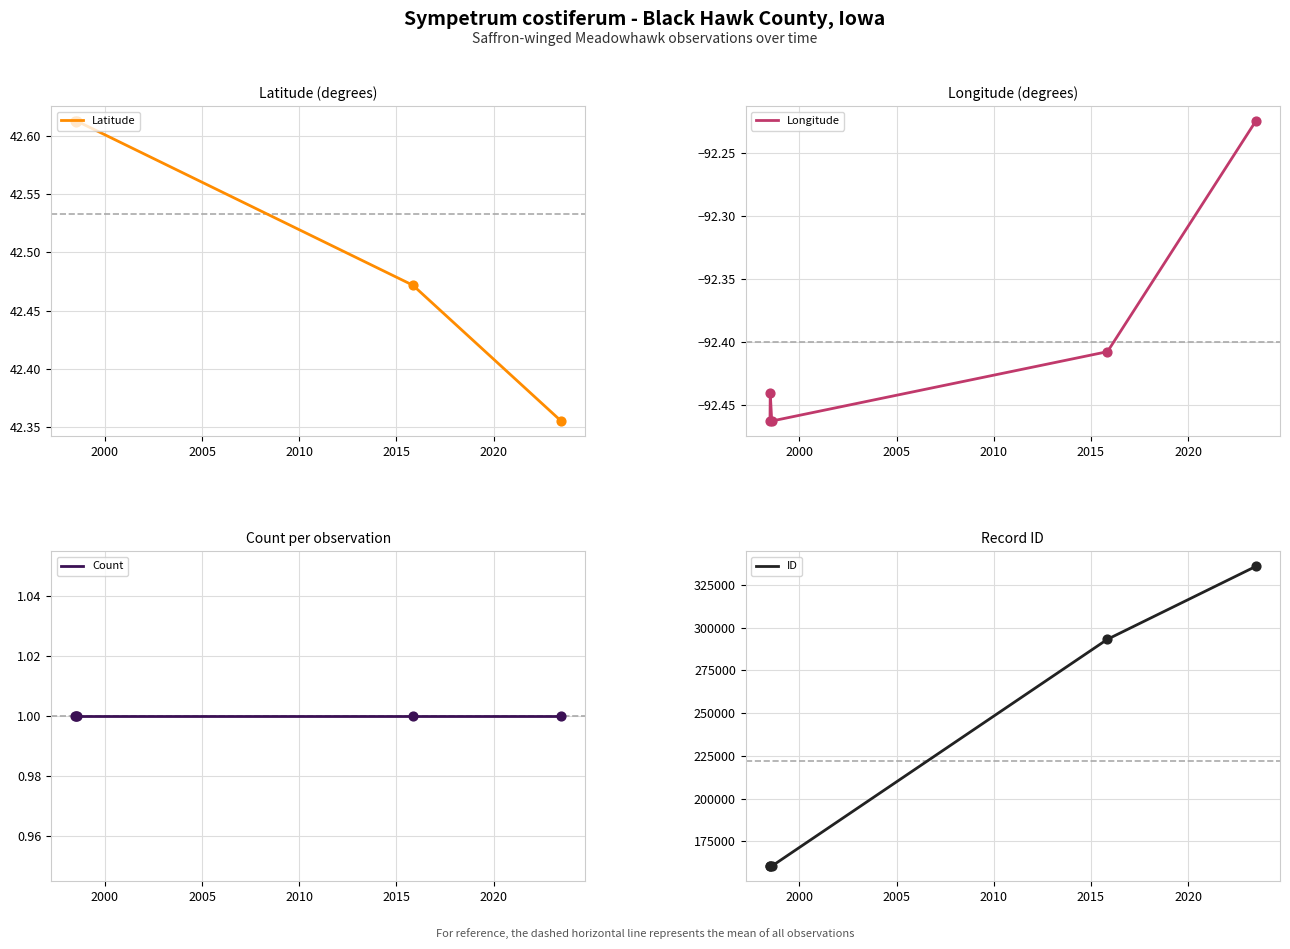

Which series has the largest Y range (max minus min)?

ID